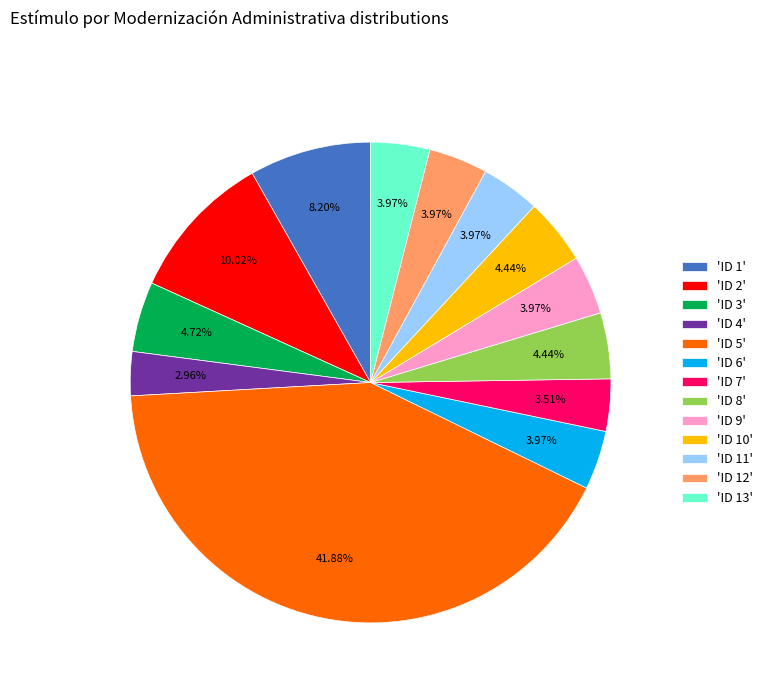

Is there a majority slice in this chart?

No